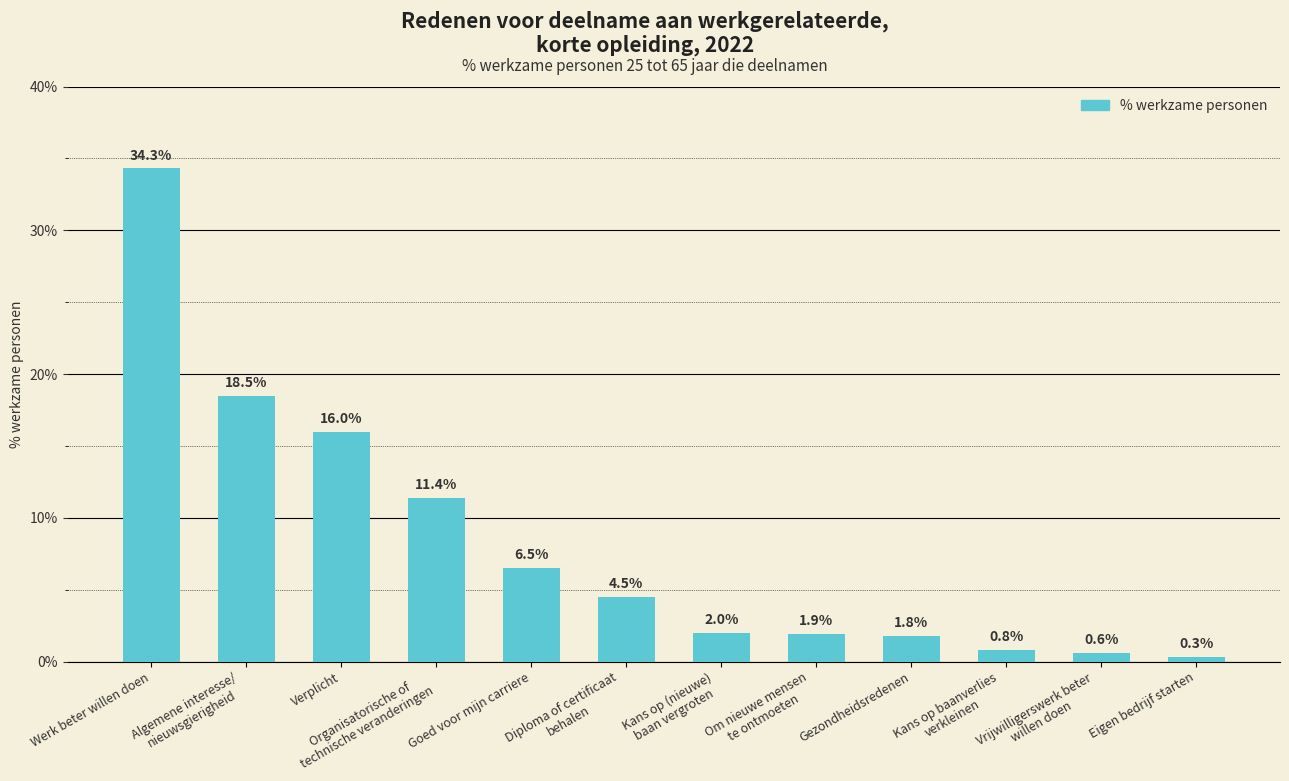

What is the change in value from Werk beter willen doen to Diploma of certificaat
behalen?

-29.8